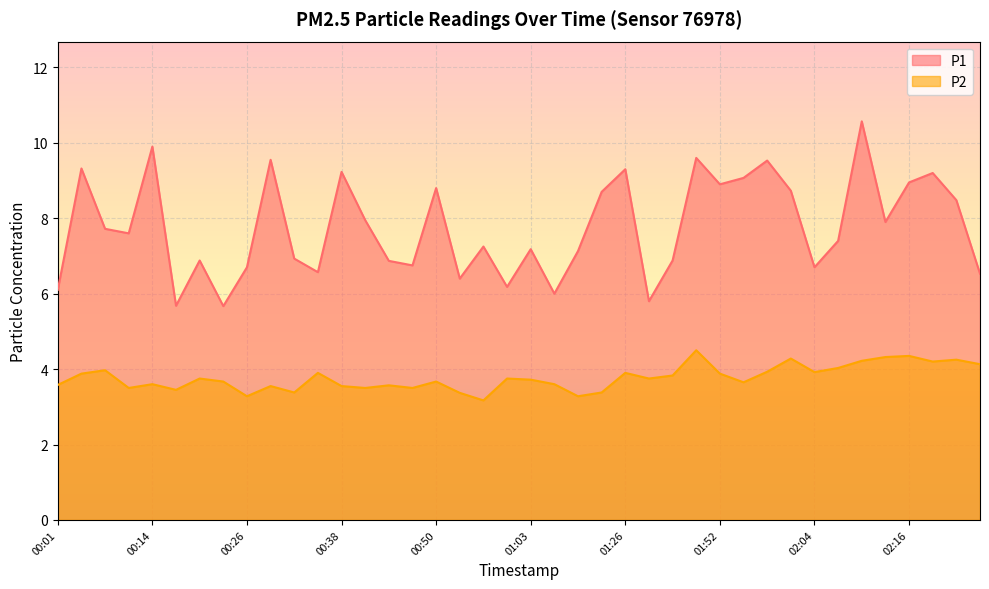

What is the difference between the maximum and minimum values in the P1 series?

4.9